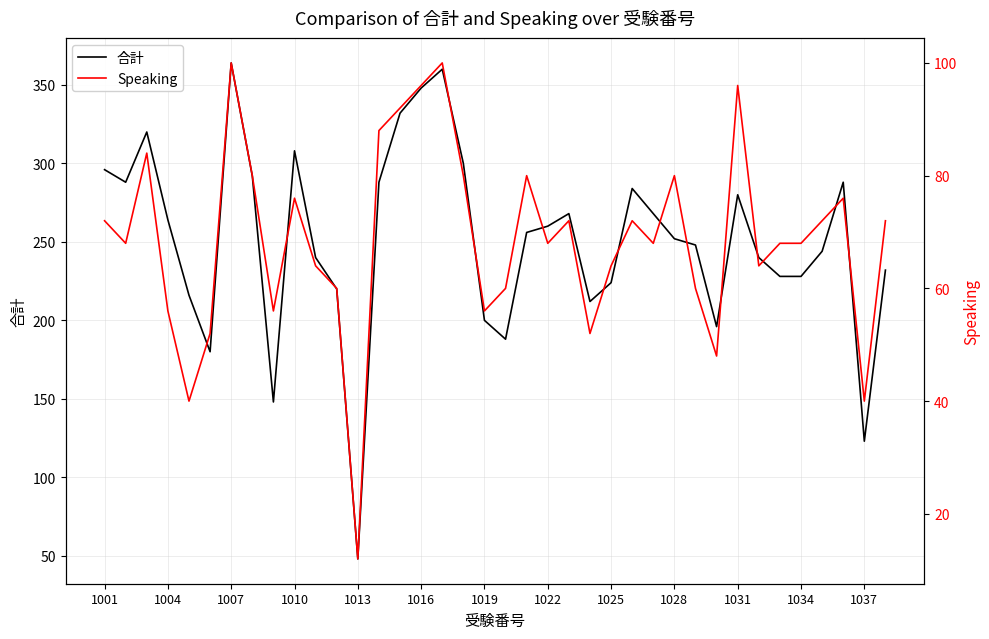

True or false: 合計 and Speaking intersect in this chart.

False